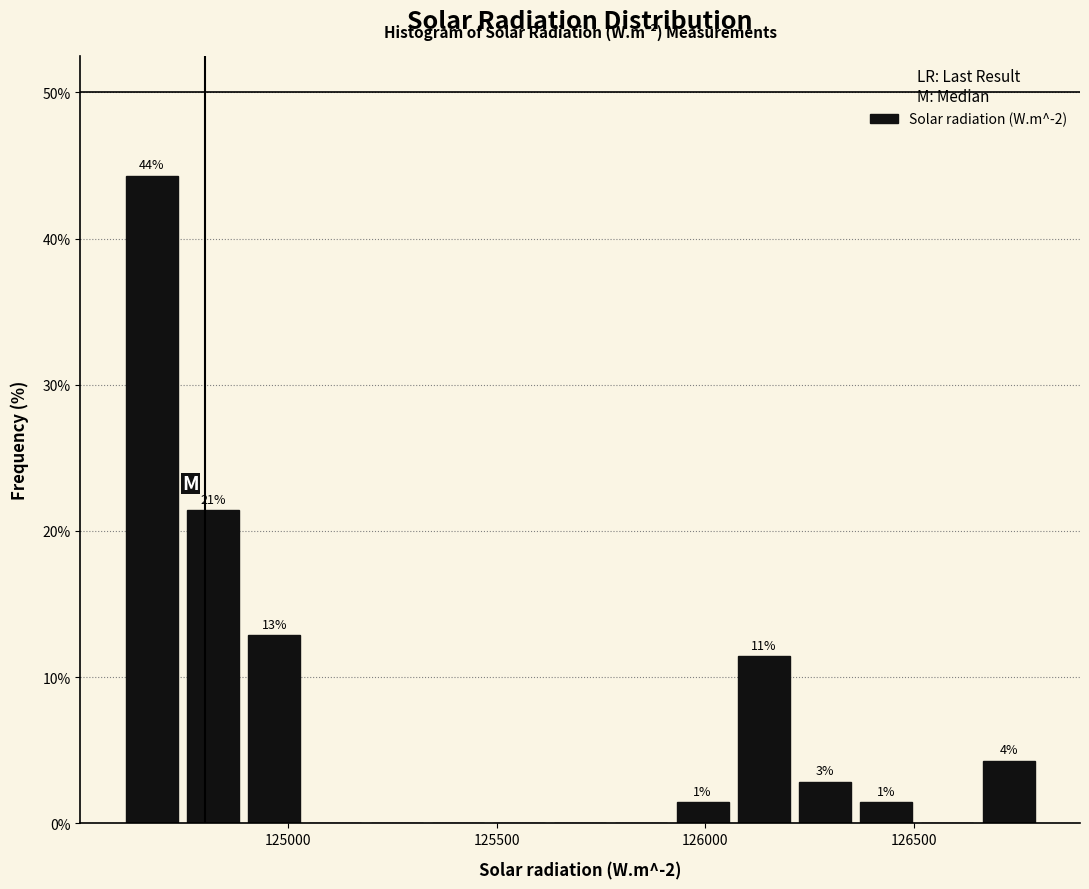

Read against the x-axis, roughly where is the centre of the tallest bar?

124650